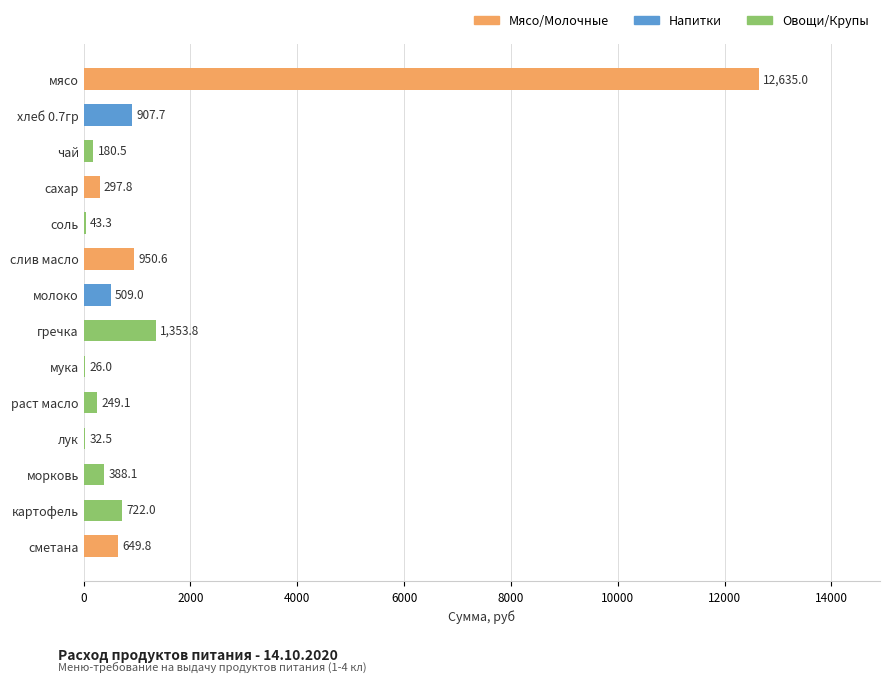

Where is the data nearest to the value 6330?

гречка